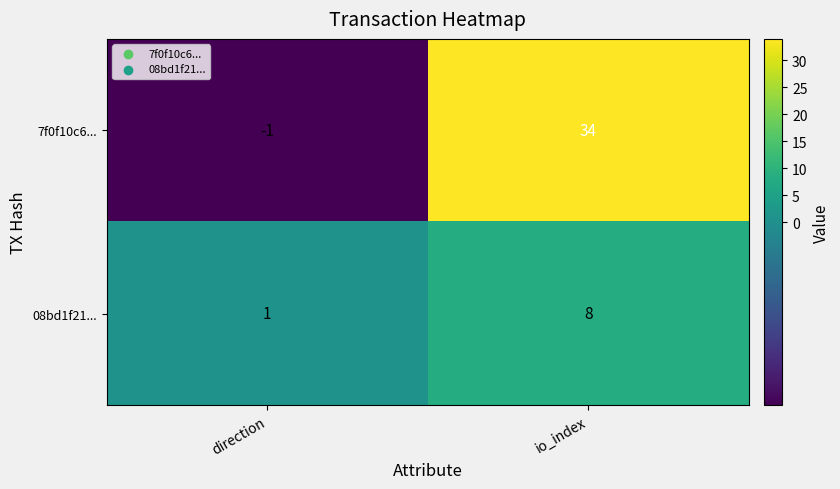

How many distinct data groups are displayed?

2